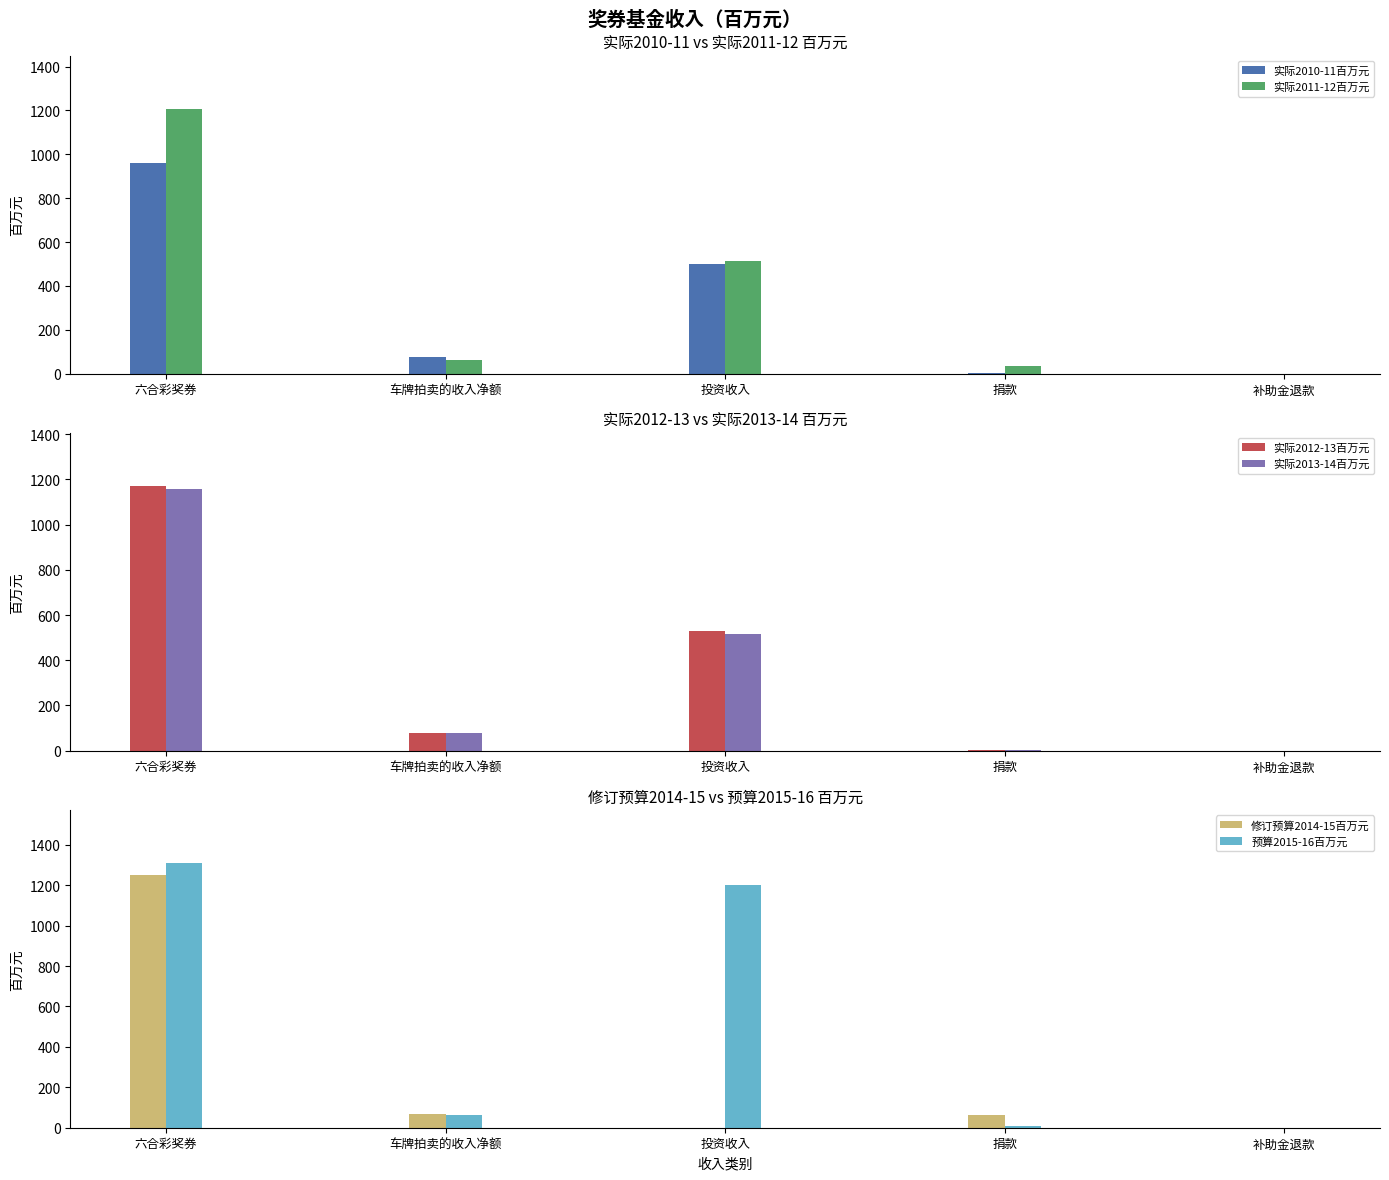

Count the number of data series in this chart.

6